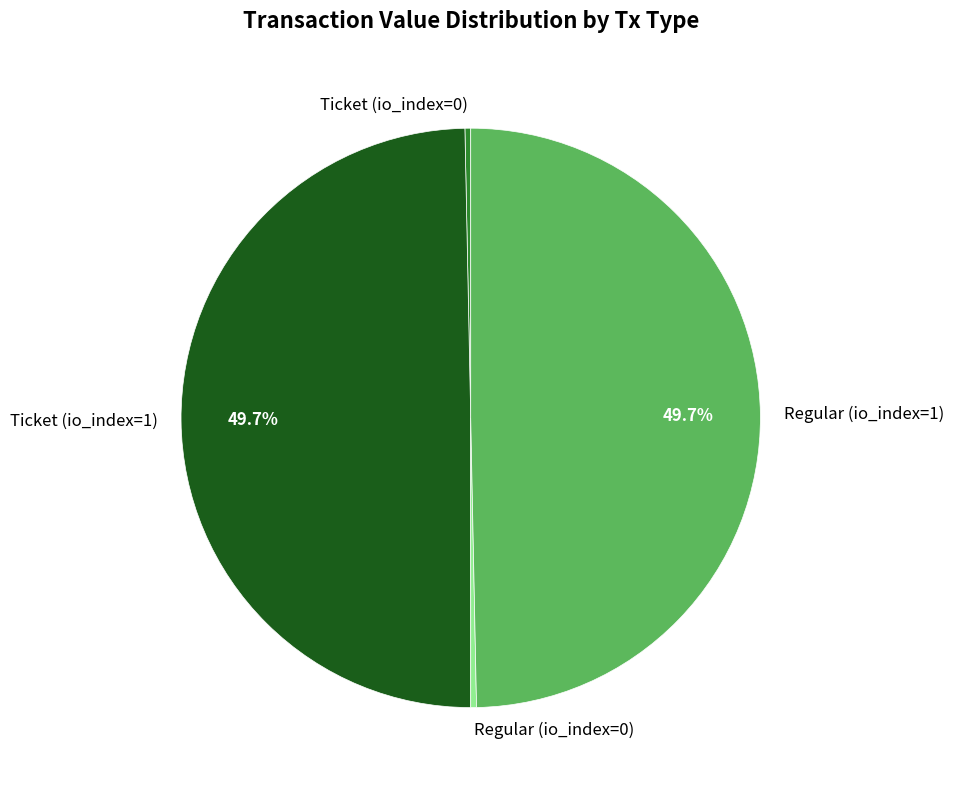

Is there a majority slice in this chart?

No